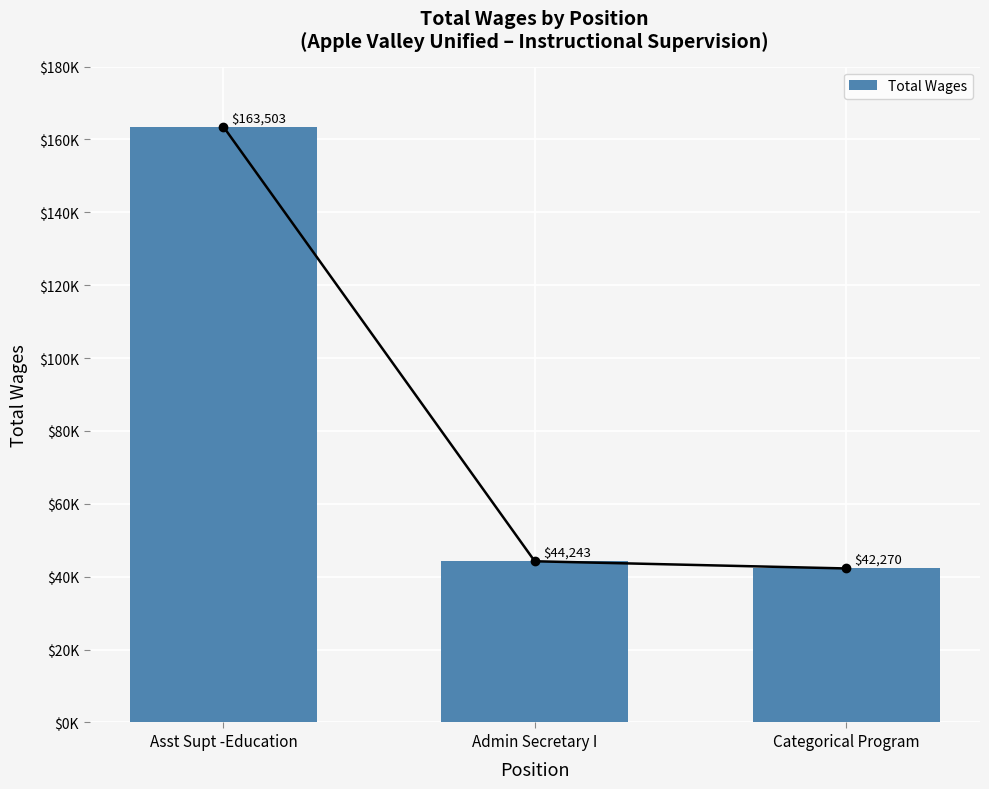

The chart shows a value of 42270 at Categorical Program. True or false?

True